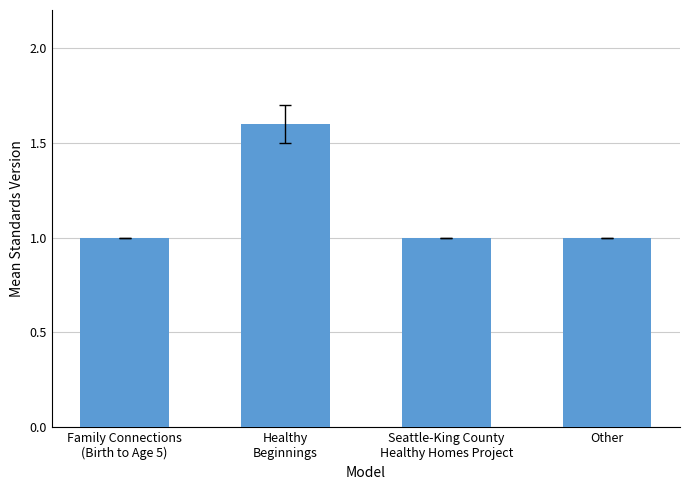

What is the sum of all values?

4.6